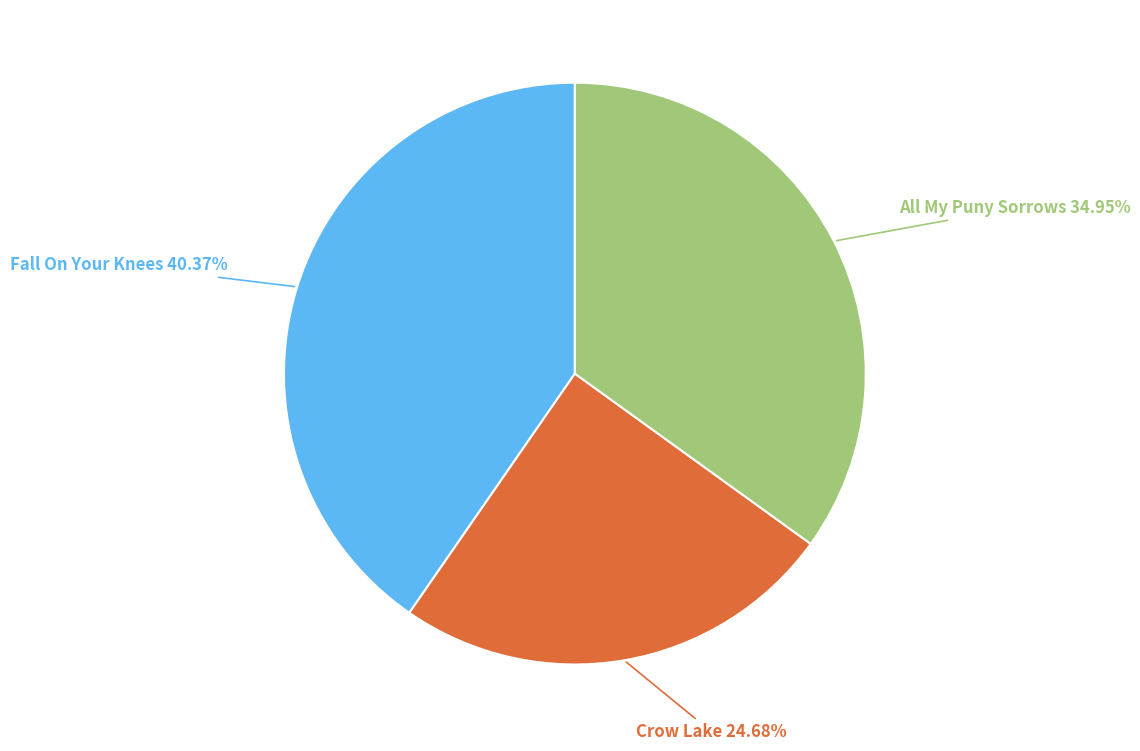

Is there any slice that represents more than half of the pie?

No